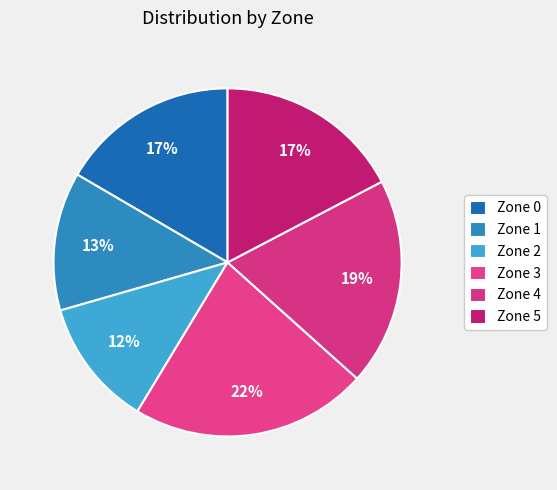

Between Zone 5 and Zone 4, which is larger?

Zone 4